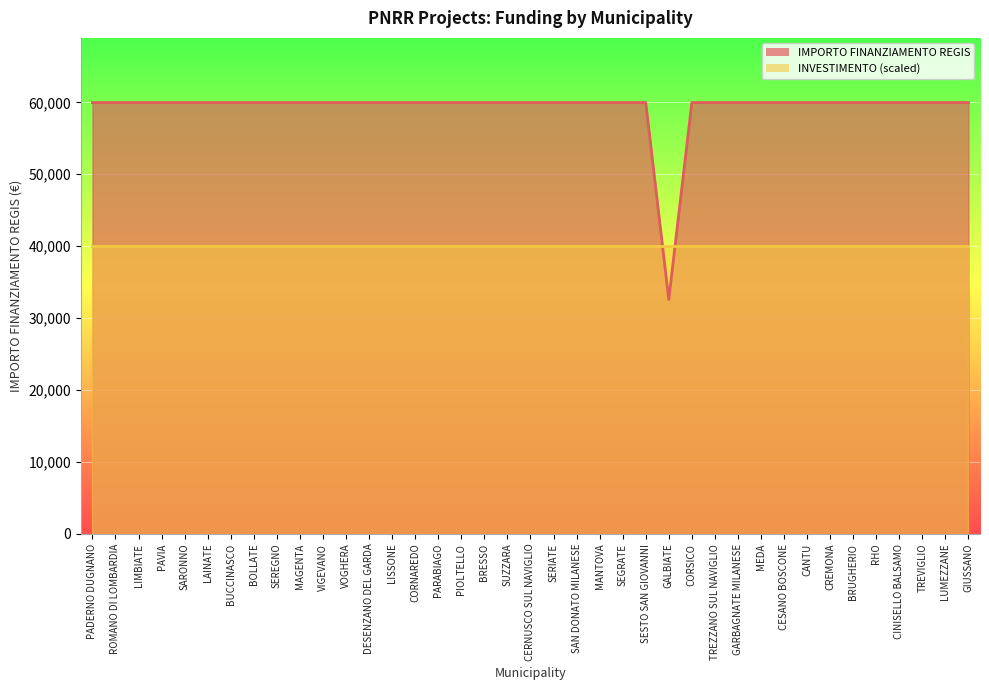

Is it true that the value at LIMBIATE is 89023?

False